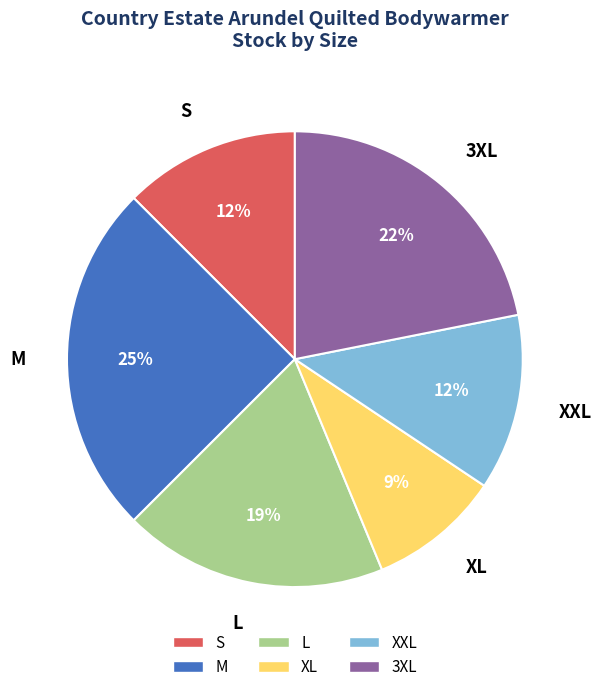

Which slice is the largest?

M